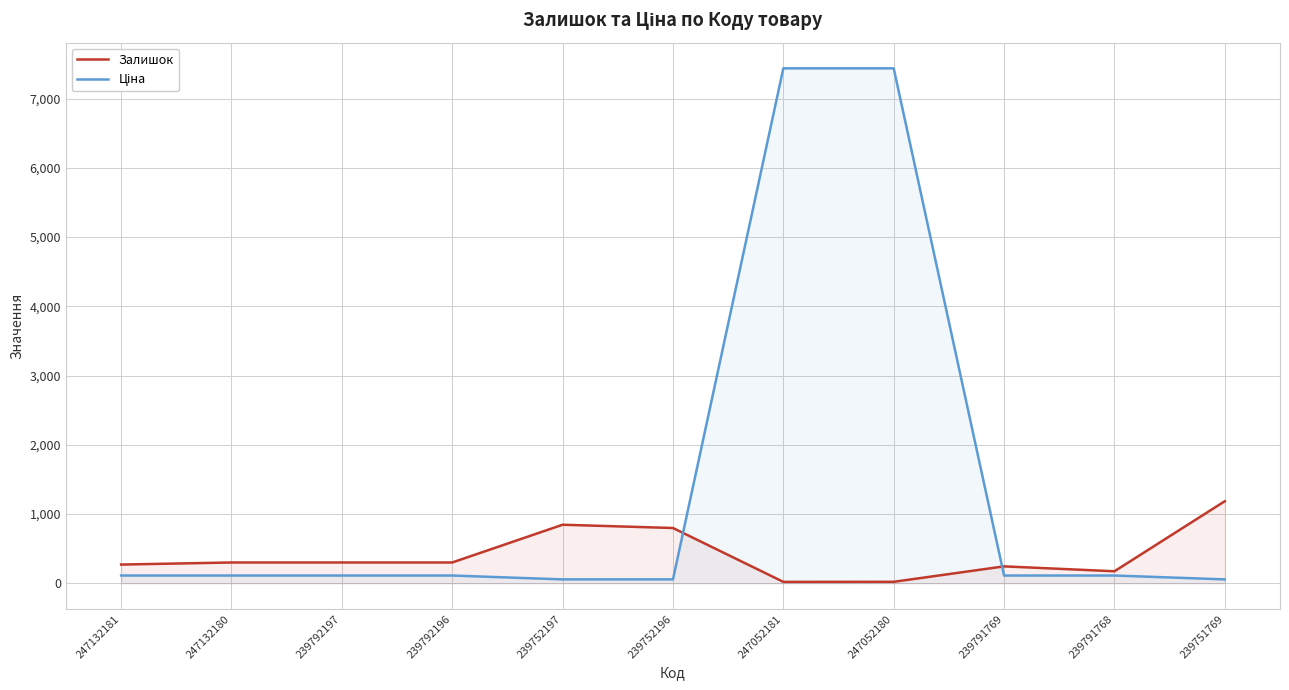

Reading left to right, what are all the values shown in this chart?

Залишок: 270.0	300.0	300.0	300.0	845.0	798.0	20.0	21.0	244.0	173.0	1185.0
Ціна: 111.7	111.7	111.7	111.7	55.9	55.9	7436.2	7436.2	111.7	111.7	55.9